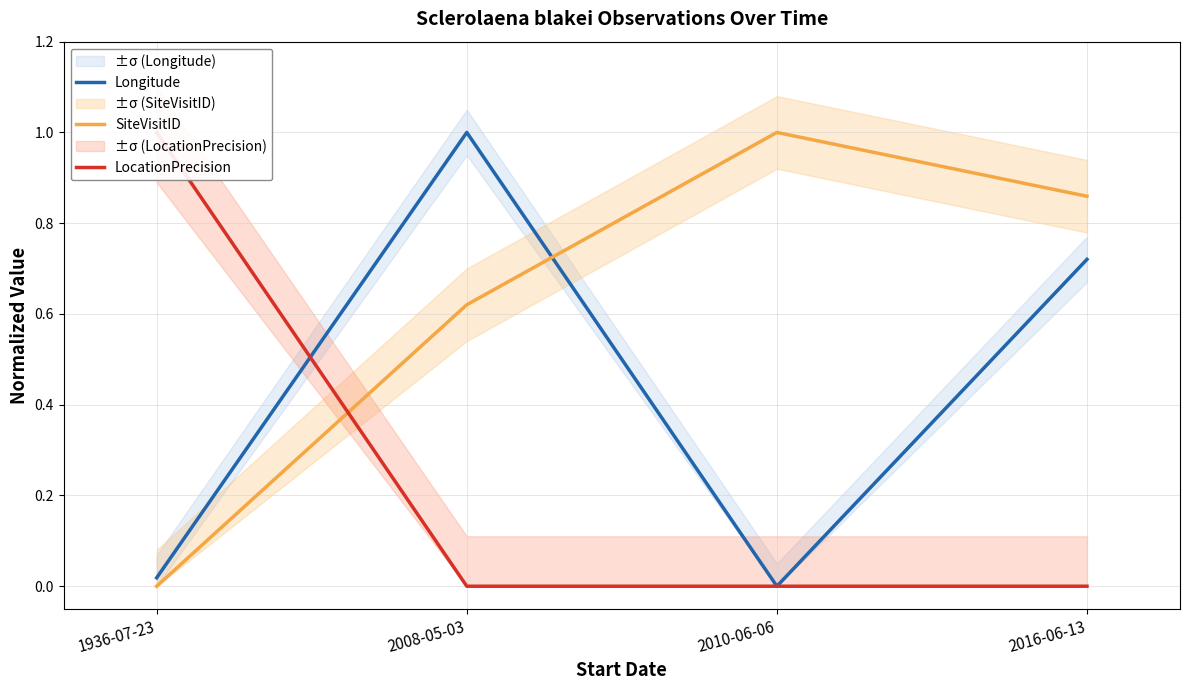

Reading right to left, what are all the values shown in this chart?

Longitude: 2016-06-13=0.7	2010-06-06=0.0	2008-05-03=1.0	1936-07-23=0.0
SiteVisitID: 2016-06-13=0.9	2010-06-06=1.0	2008-05-03=0.6	1936-07-23=0.0
LocationPrecision: 2016-06-13=0.0	2010-06-06=0.0	2008-05-03=0.0	1936-07-23=1.0